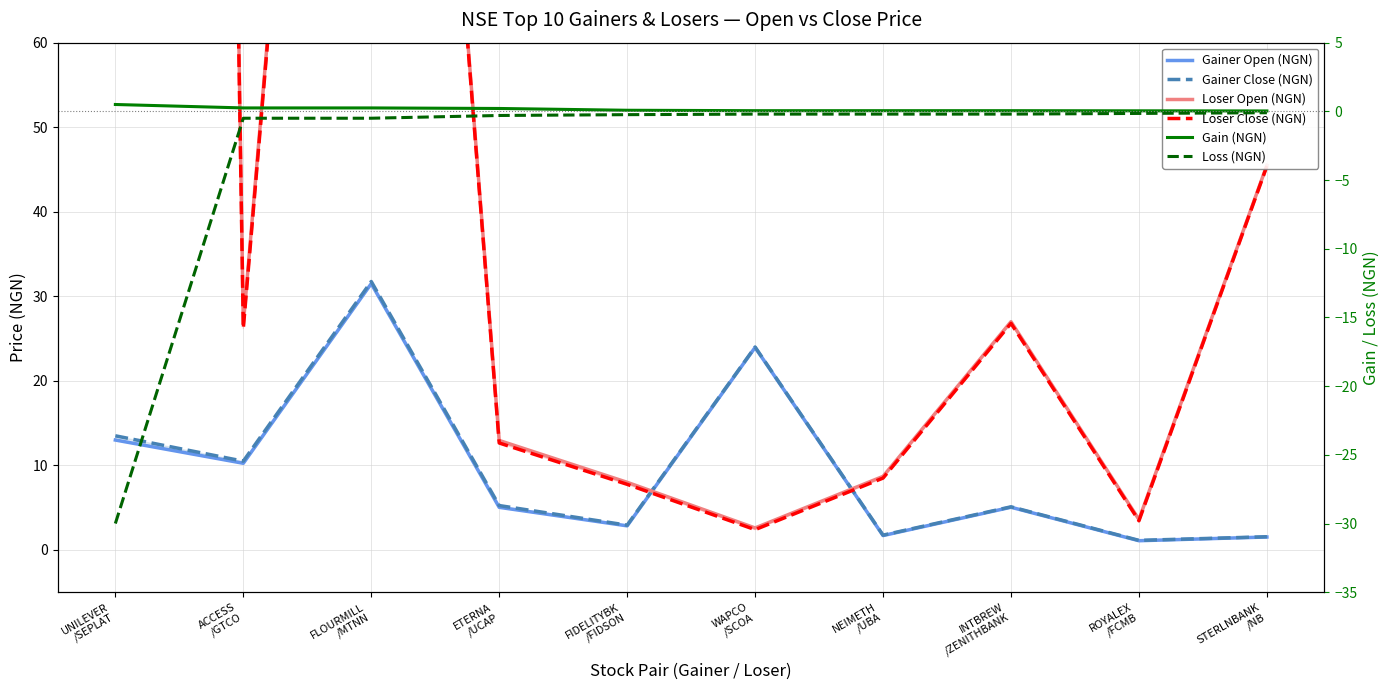

Reading left to right, transcribe all the data shown in this chart.

Gainer Open (NGN): 13.0	10.2	31.5	5.0	2.9	23.9	1.7	5.0	1.1	1.5
Gainer Close (NGN): 13.5	10.5	31.8	5.2	2.9	24.0	1.8	5.1	1.1	1.6
Loser Open (NGN): 990.0	26.7	205.0	12.9	8.0	2.6	8.7	27.0	3.6	45.5
Loser Close (NGN): 960.0	26.2	204.5	12.7	7.8	2.4	8.5	26.8	3.5	45.4
Gain (NGN): 0.5	0.2	0.2	0.2	0.1	0.1	0.1	0.1	0.0	0.0
Loss (NGN): -30.0	-0.5	-0.5	-0.3	-0.2	-0.2	-0.2	-0.2	-0.1	-0.1